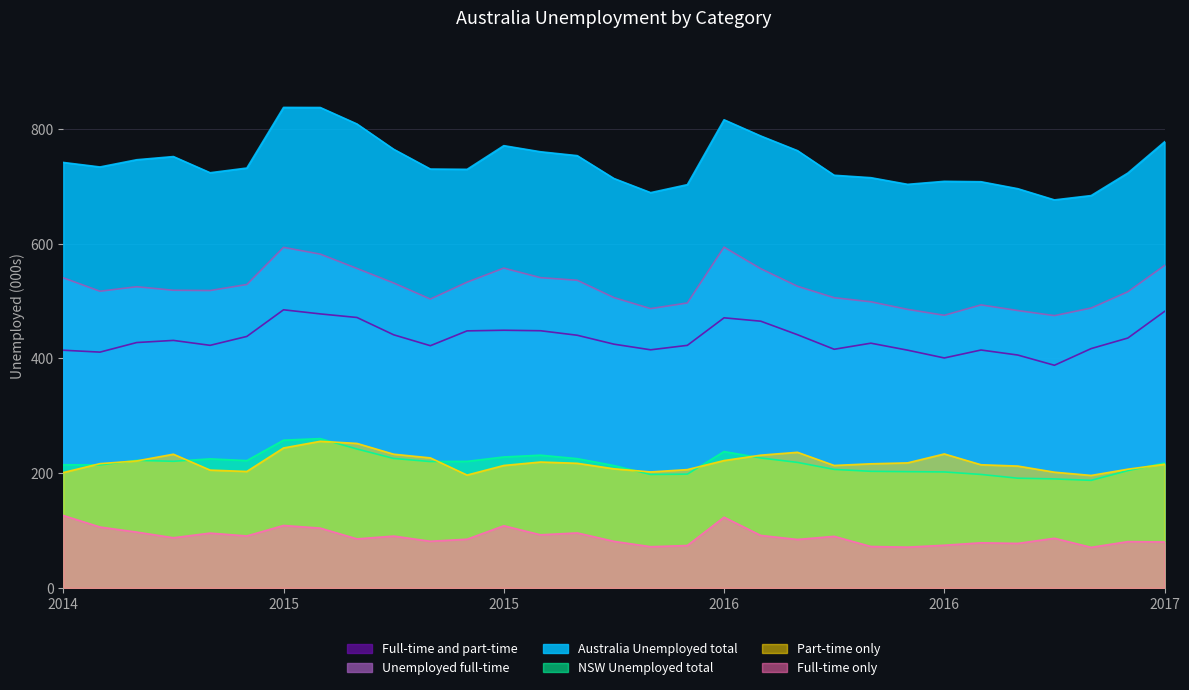

What is the total value across all series at 2015-10?

2146.9